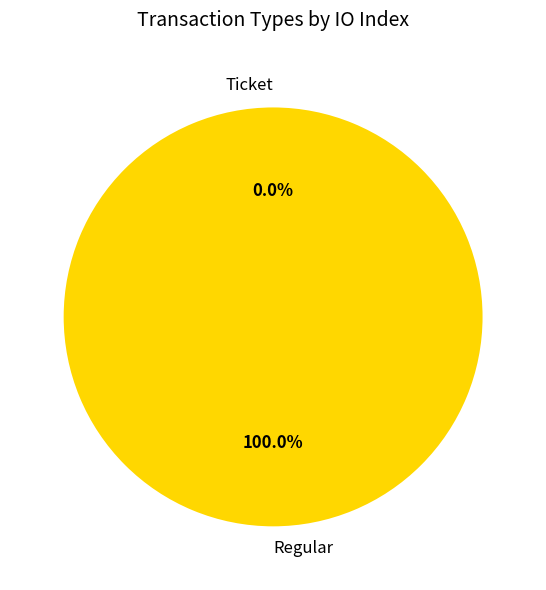

Which slice is the smallest?

Ticket